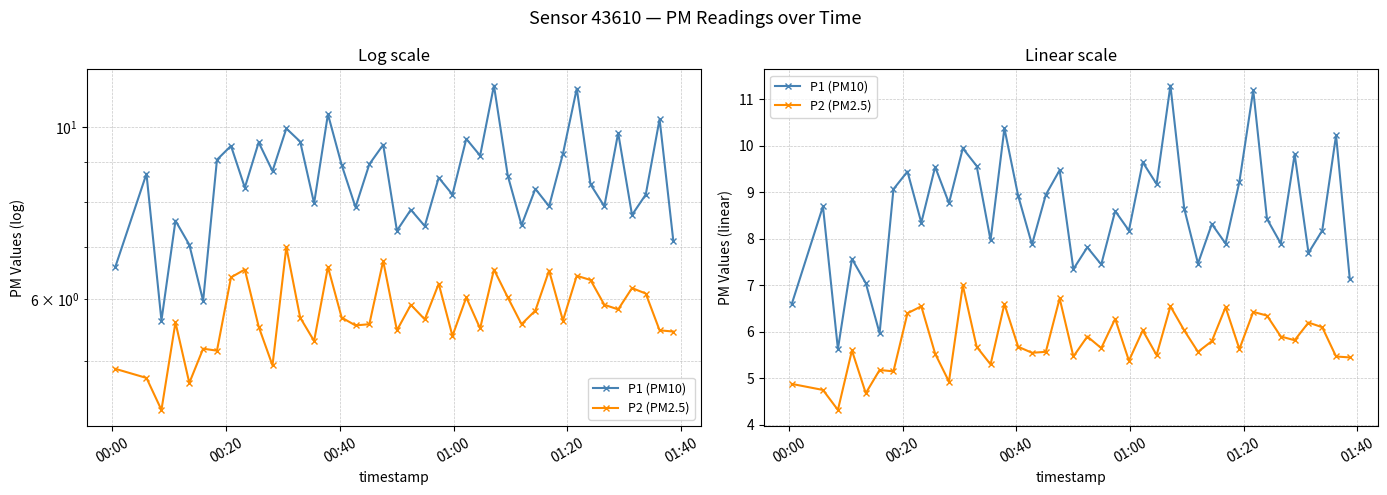

How many interior local valleys does the P1 (PM10) series have?

14